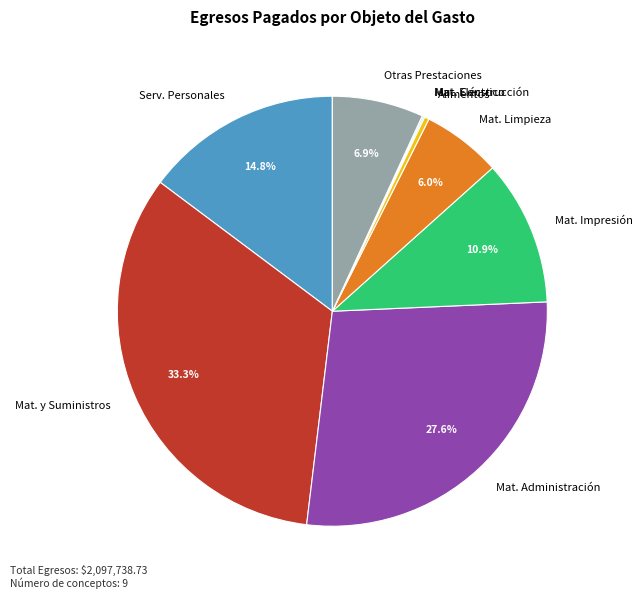

What is the largest slice in the pie chart?

Mat. y Suministros